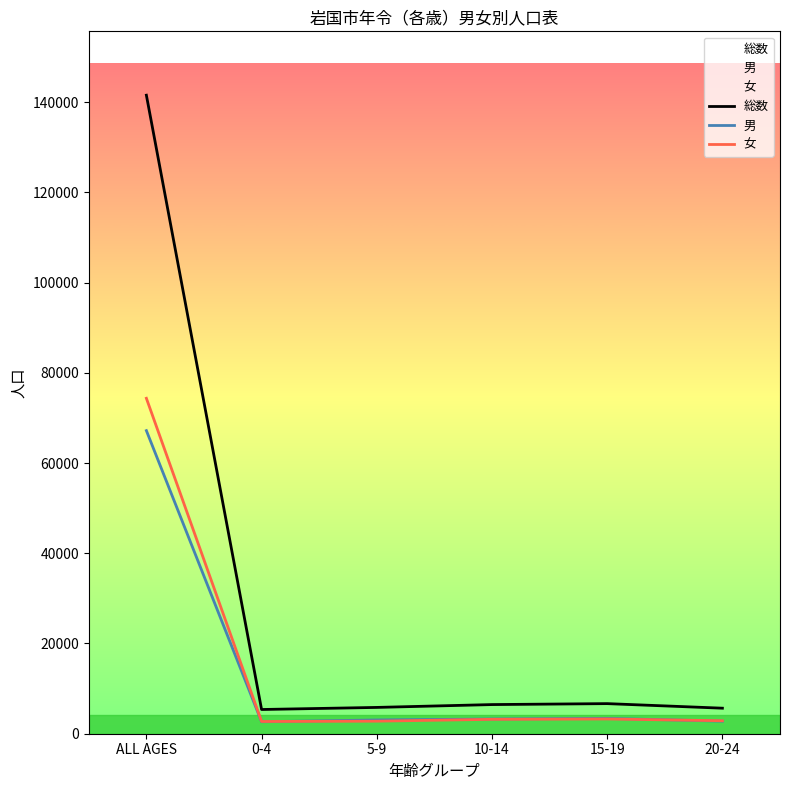

What is the difference between the second highest and minimum values in the 男 series?

746